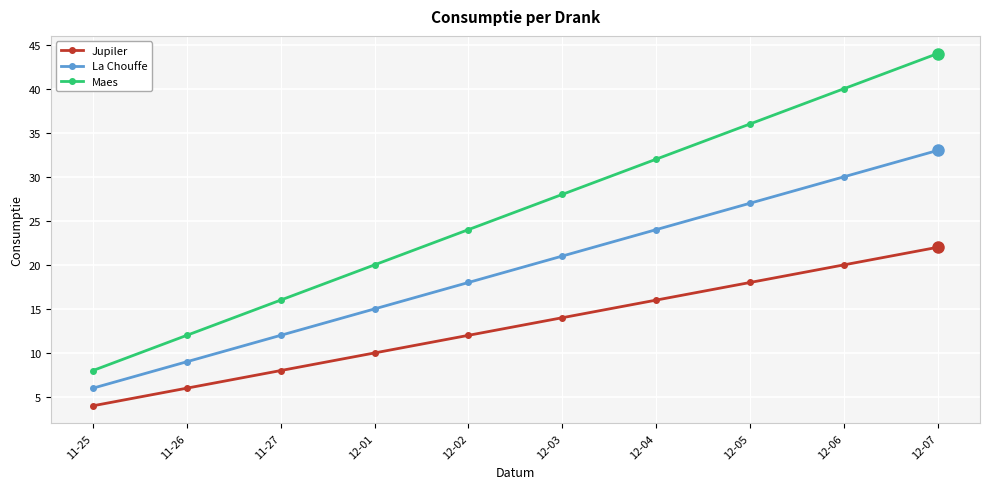

What is the spread (max minus min) of values at 12-01?

10